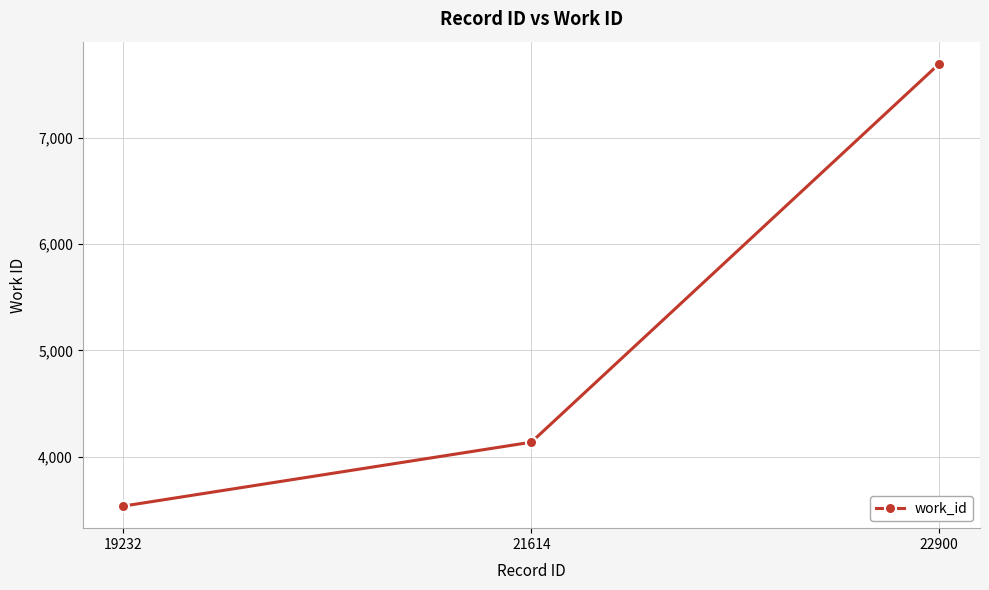

What is the ratio of the value at 19232 to the value at 22900?

0.5